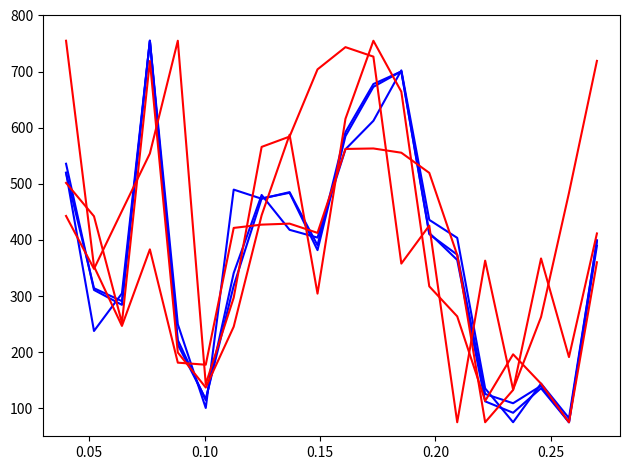

How many lines are shown in the chart?

6